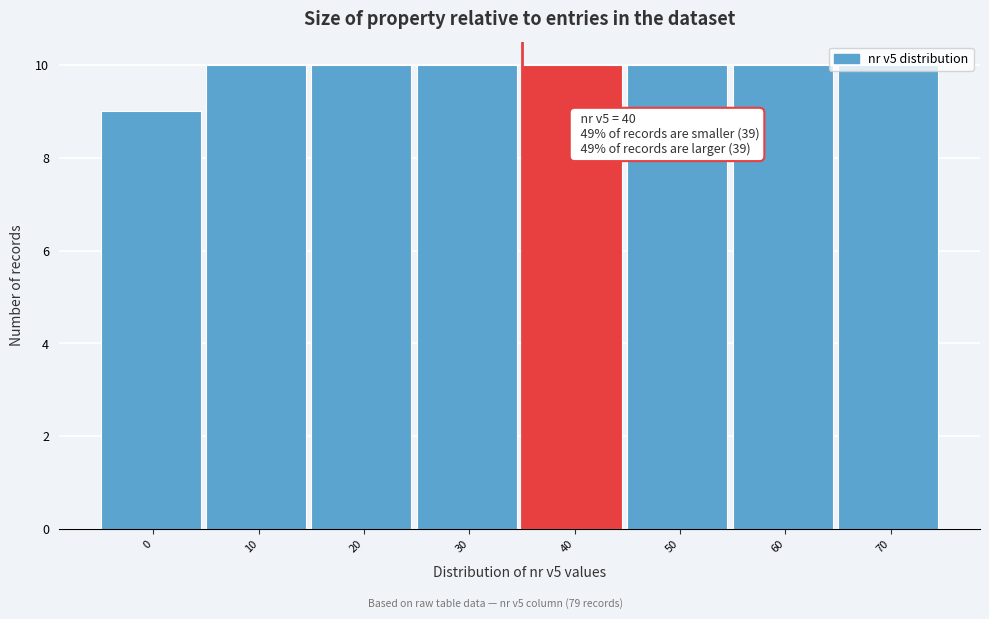

What is the average value?

10